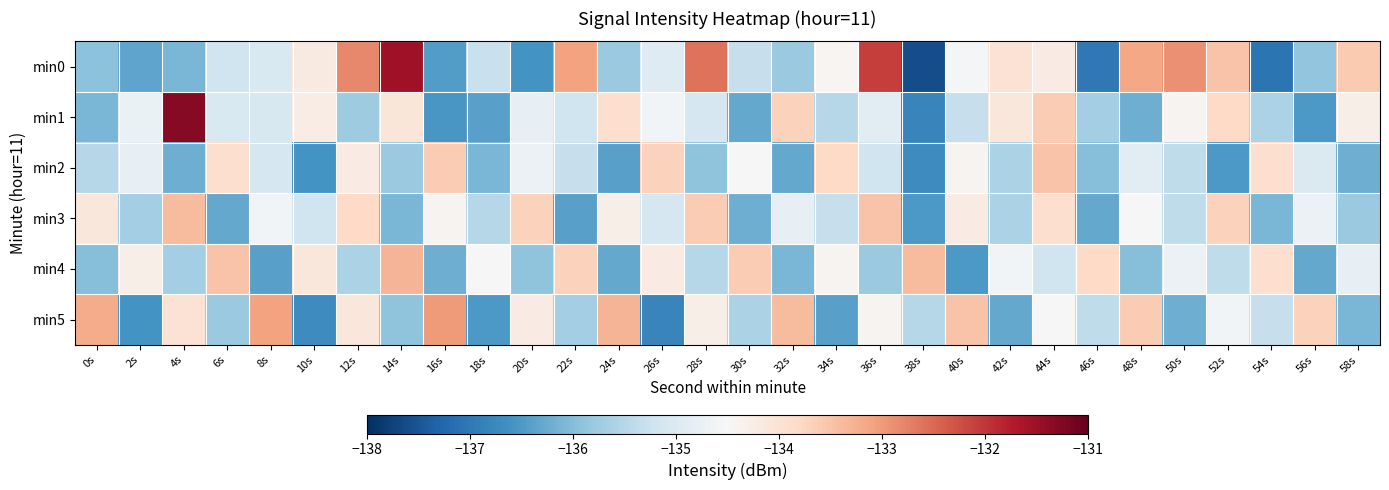

Reading left to right, list all the values displayed in this chart.

min0: 0s=-135.9	2s=-136.4	4s=-136.1	6s=-135.2	8s=-135.0	10s=-134.2	12s=-132.8	14s=-131.5	16s=-136.5	18s=-135.3	20s=-136.6	22s=-133.1	24s=-135.8	26s=-135.0	28s=-132.6	30s=-135.3	32s=-135.8	34s=-134.4	36s=-132.1	38s=-137.6	40s=-134.6	42s=-134.0	44s=-134.2	46s=-137.0	48s=-133.1	50s=-132.9	52s=-133.5	54s=-137.1	56s=-135.9	58s=-133.6
min1: 0s=-136.1	2s=-134.7	4s=-131.3	6s=-135.0	8s=-135.1	10s=-134.2	12s=-135.7	14s=-134.1	16s=-136.5	18s=-136.4	20s=-134.8	22s=-135.2	24s=-133.9	26s=-134.6	28s=-135.1	30s=-136.3	32s=-133.7	34s=-135.5	36s=-134.9	38s=-136.8	40s=-135.3	42s=-134.1	44s=-133.6	46s=-135.7	48s=-136.2	50s=-134.4	52s=-133.8	54s=-135.6	56s=-136.5	58s=-134.3
min2: 0s=-135.5	2s=-134.8	4s=-136.2	6s=-133.9	8s=-135.1	10s=-136.6	12s=-134.2	14s=-135.8	16s=-133.6	18s=-136.1	20s=-134.7	22s=-135.3	24s=-136.4	26s=-133.7	28s=-135.9	30s=-134.5	32s=-136.3	34s=-133.8	36s=-135.2	38s=-136.7	40s=-134.4	42s=-135.6	44s=-133.5	46s=-136.0	48s=-134.9	50s=-135.4	52s=-136.5	54s=-133.9	56s=-135.0	58s=-136.2
min3: 0s=-134.1	2s=-135.7	4s=-133.4	6s=-136.3	8s=-134.6	10s=-135.2	12s=-133.8	14s=-136.1	16s=-134.4	18s=-135.5	20s=-133.7	22s=-136.4	24s=-134.3	26s=-135.1	28s=-133.6	30s=-136.2	32s=-134.8	34s=-135.3	36s=-133.5	38s=-136.5	40s=-134.2	42s=-135.6	44s=-133.9	46s=-136.3	48s=-134.5	50s=-135.4	52s=-133.7	54s=-136.1	56s=-134.7	58s=-135.8
min4: 0s=-136.0	2s=-134.3	4s=-135.7	6s=-133.5	8s=-136.4	10s=-134.1	12s=-135.6	14s=-133.3	16s=-136.2	18s=-134.5	20s=-135.9	22s=-133.7	24s=-136.3	26s=-134.2	28s=-135.5	30s=-133.6	32s=-136.1	34s=-134.4	36s=-135.8	38s=-133.4	40s=-136.5	42s=-134.6	44s=-135.2	46s=-133.8	48s=-136.0	50s=-134.7	52s=-135.4	54s=-133.9	56s=-136.3	58s=-134.8
min5: 0s=-133.2	2s=-136.6	4s=-134.0	6s=-135.8	8s=-133.1	10s=-136.7	12s=-134.1	14s=-135.9	16s=-133.0	18s=-136.5	20s=-134.2	22s=-135.7	24s=-133.3	26s=-136.8	28s=-134.3	30s=-135.6	32s=-133.4	34s=-136.4	36s=-134.4	38s=-135.5	40s=-133.5	42s=-136.3	44s=-134.5	46s=-135.4	48s=-133.6	50s=-136.2	52s=-134.6	54s=-135.3	56s=-133.7	58s=-136.1